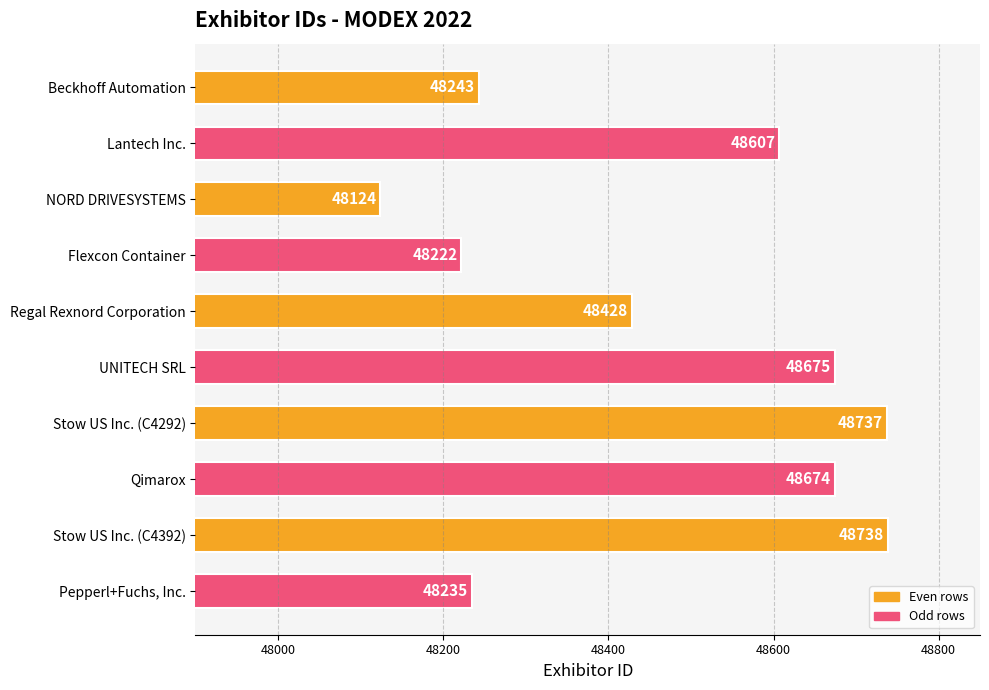

Which category has the highest value across all series?

Stow US Inc. (C4392)